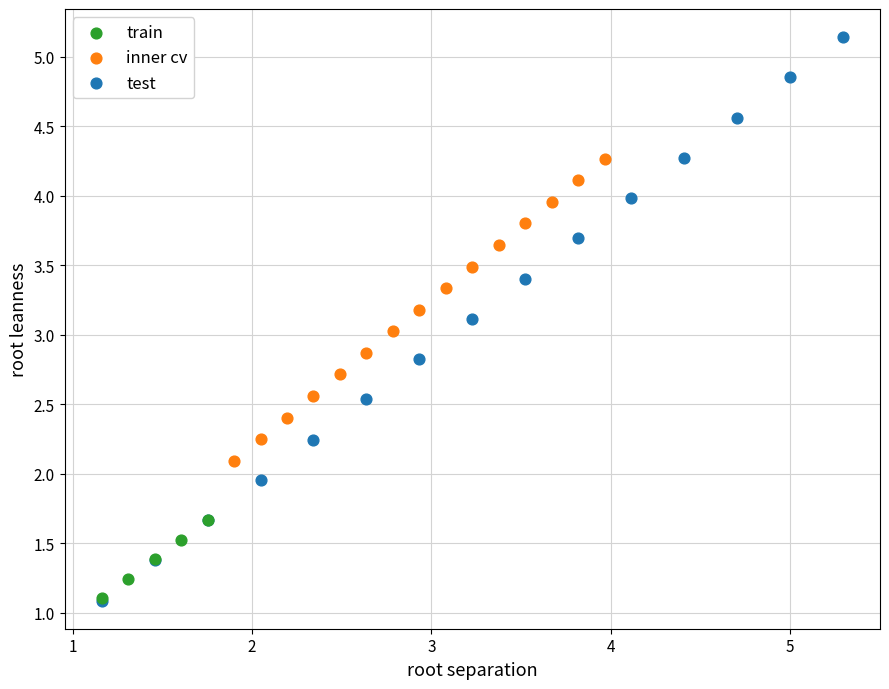

Which series has the widest spread of Y values?

test